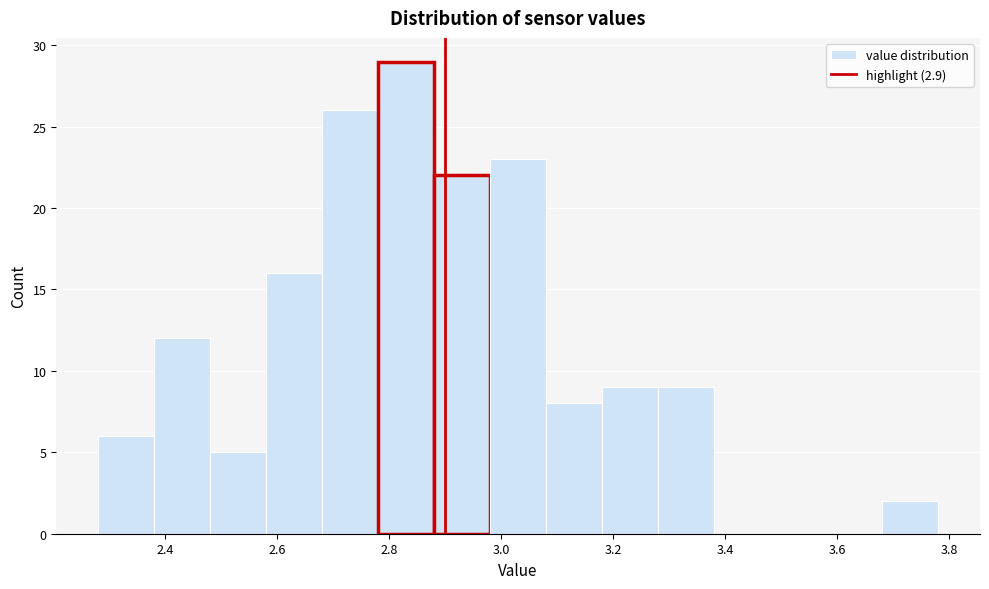

What is the height of the bar covering 3.68 to 3.78 on the x-axis? The values are not printed on the chart, so give them approximately, as read against the axis.

2